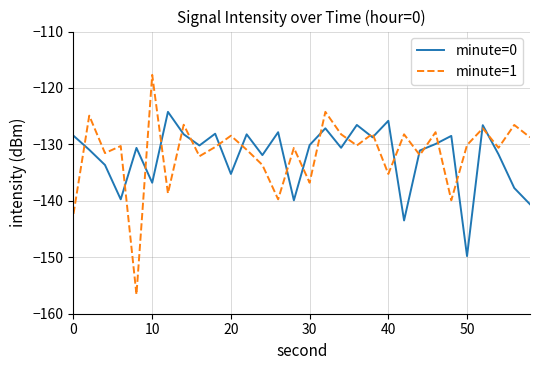

List the series in order of their peak value, highest first.

minute=1, minute=0